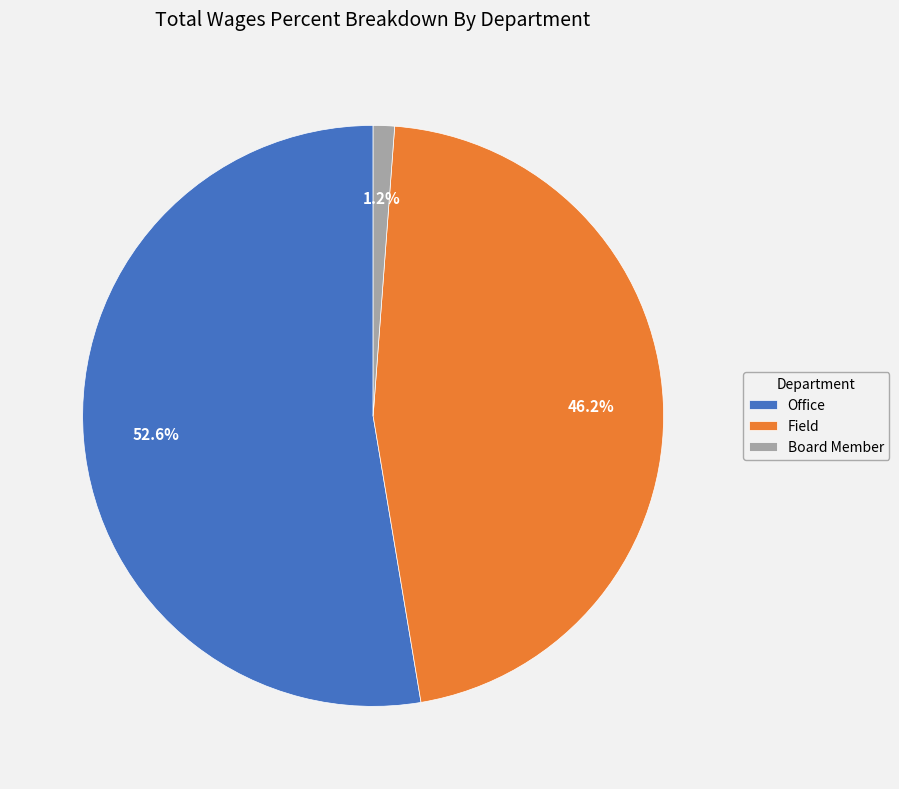

Count the number of slices in the pie.

3